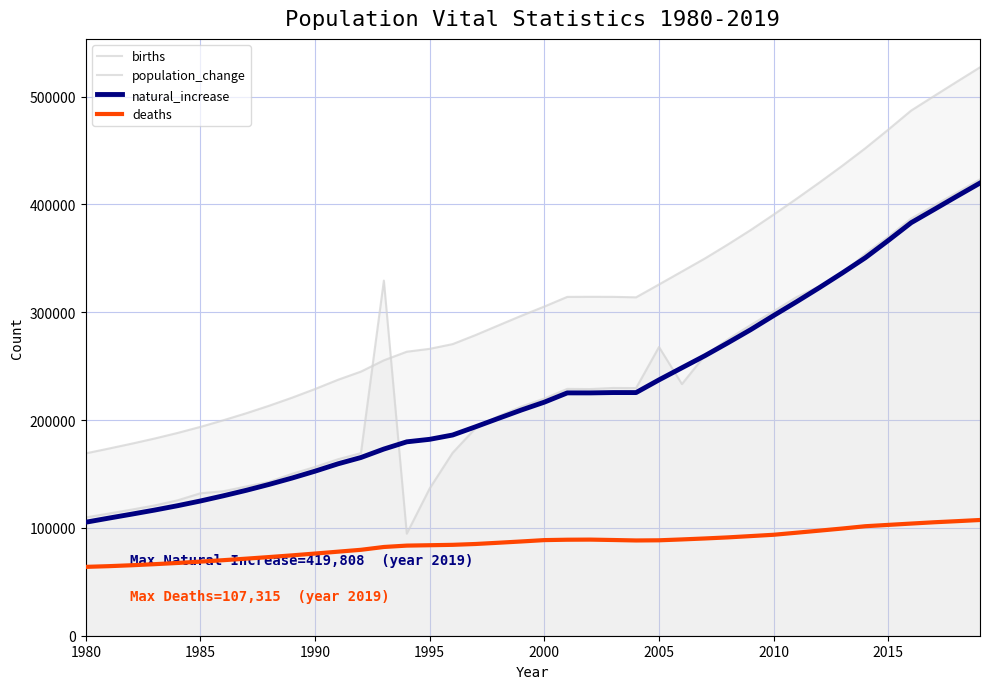

True or false: deaths has more than 0 points higher than both neighbors.

True